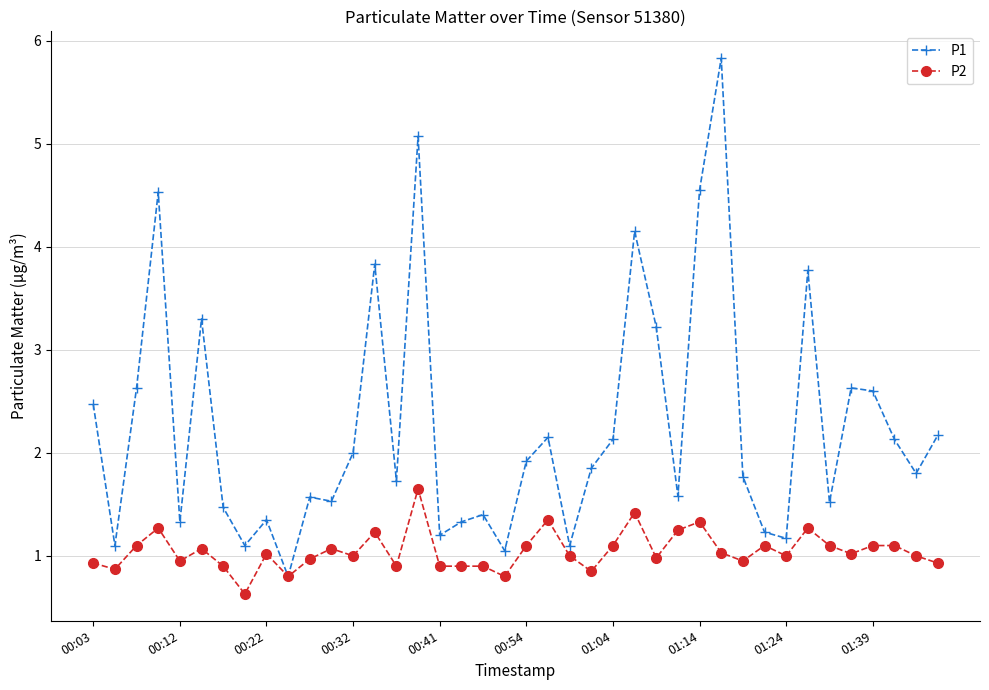

True or false: P1 has more than 0 interior local peaks.

True